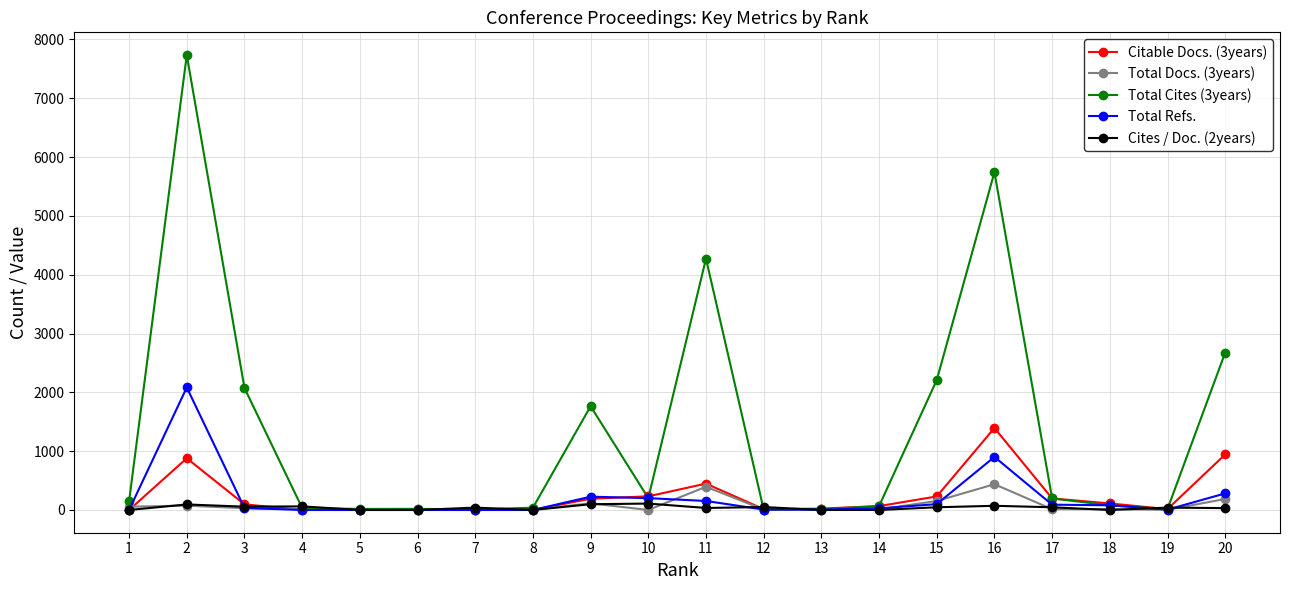

Which series has the widest spread of values?

Total Cites (3years)